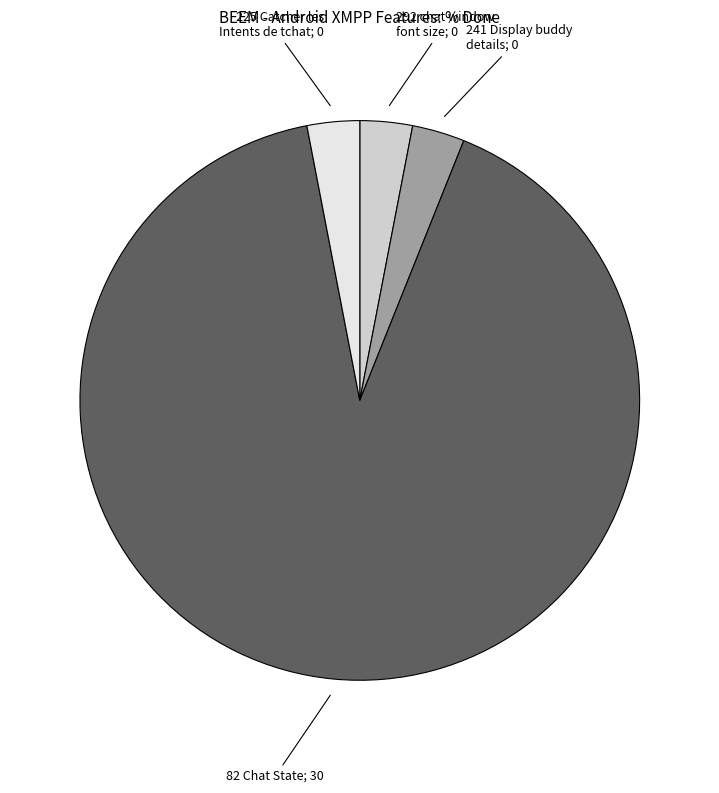

True or false: 241 Display buddy details; 0 accounts for 3% of the total.

True